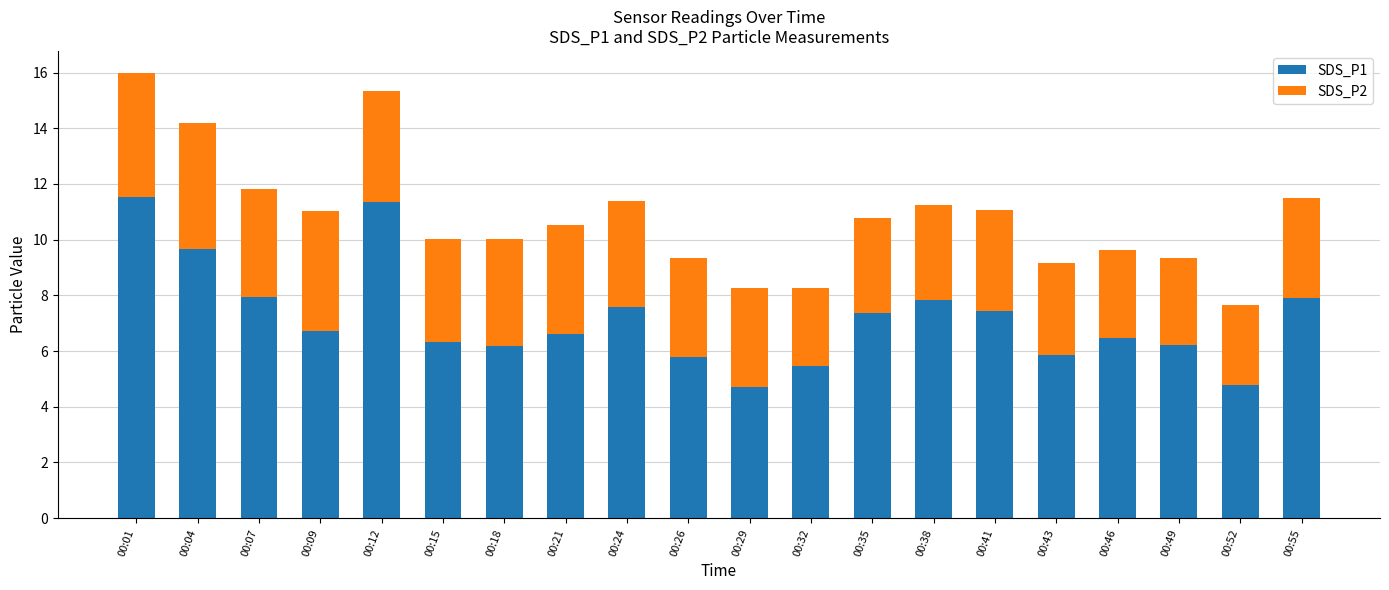

What is the difference between the SDS_P1 values at 00:04 and 00:01?

1.9